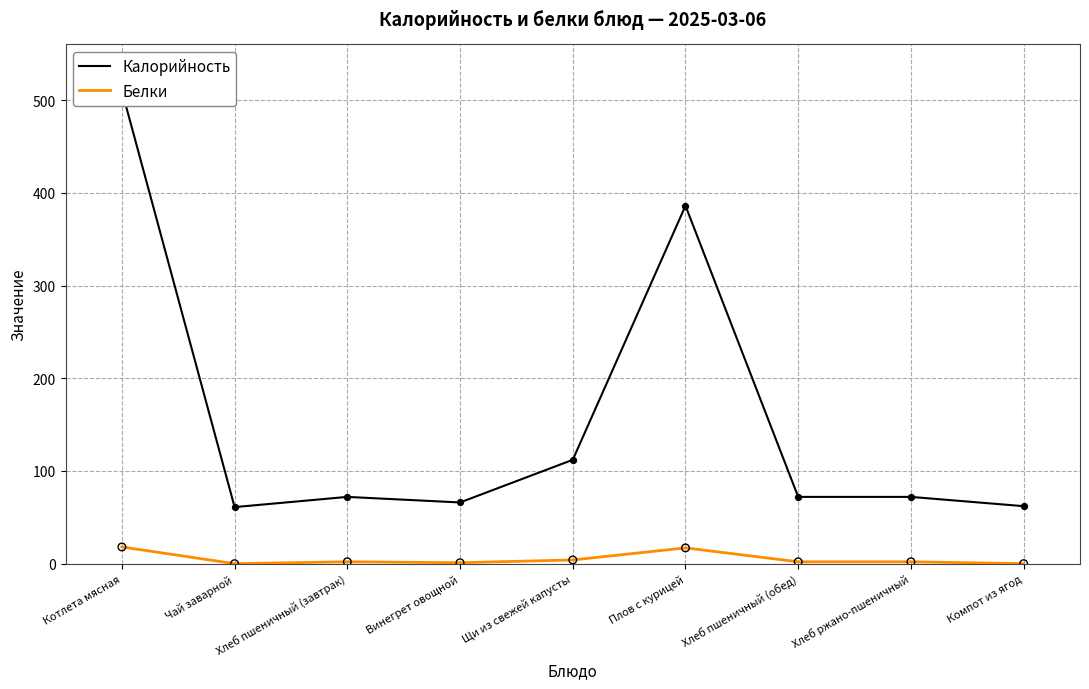

What are all the series names shown in the legend?

Калорийность, Белки